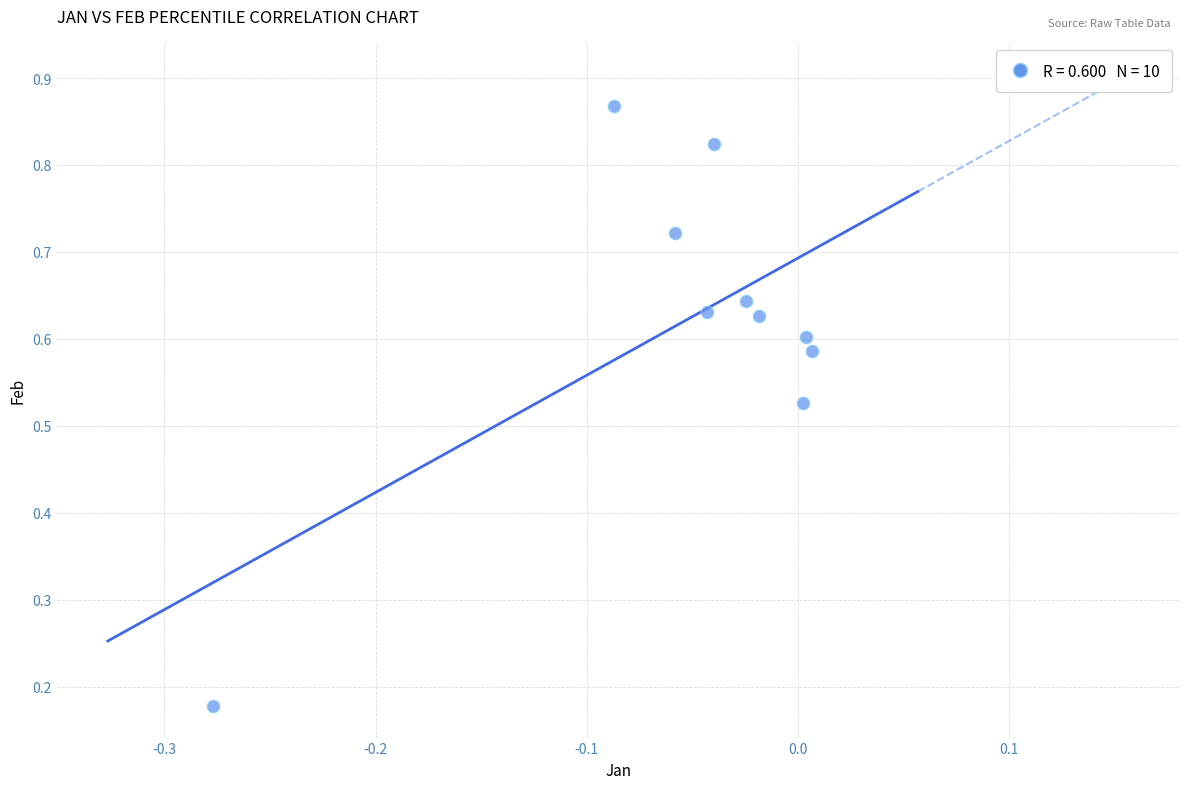

What is the range of X values (max minus min)?

0.3